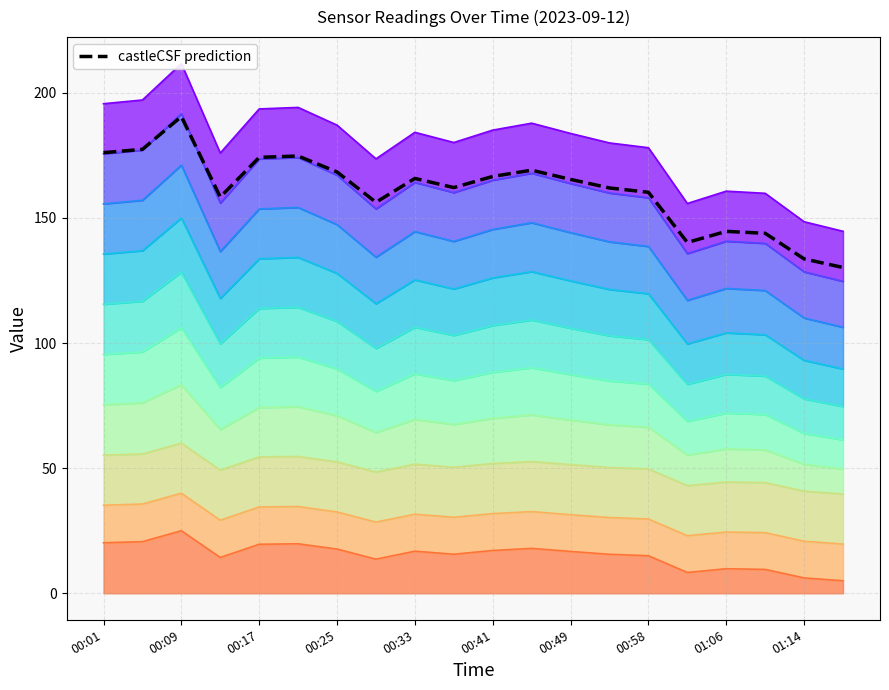

What is the average value?

161.0